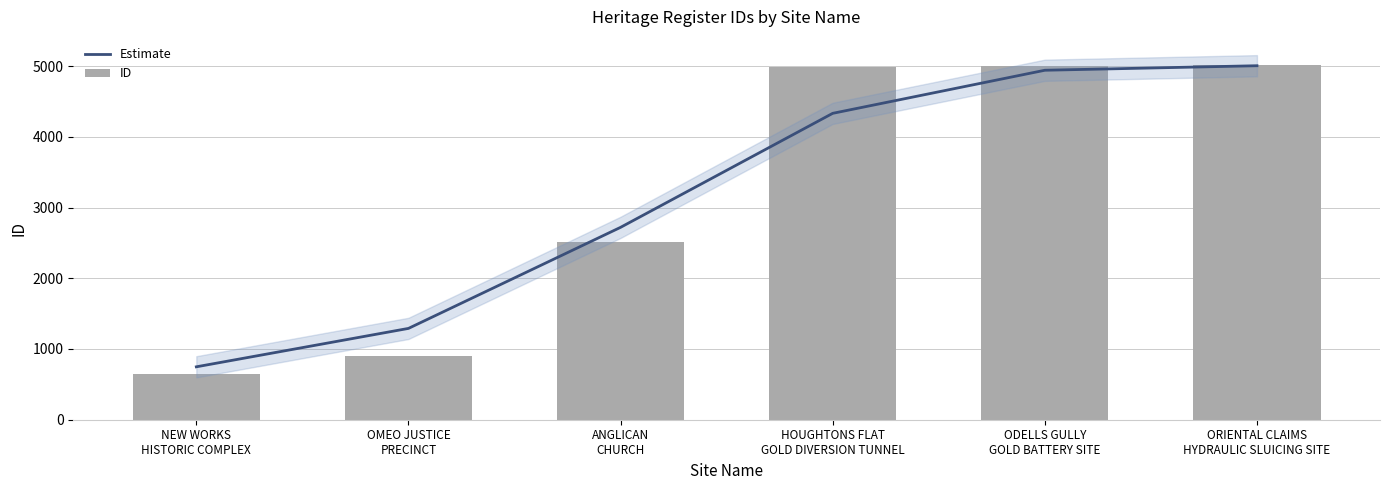

The value of Estimate at ANGLICAN
CHURCH is 2720. True or false?

True